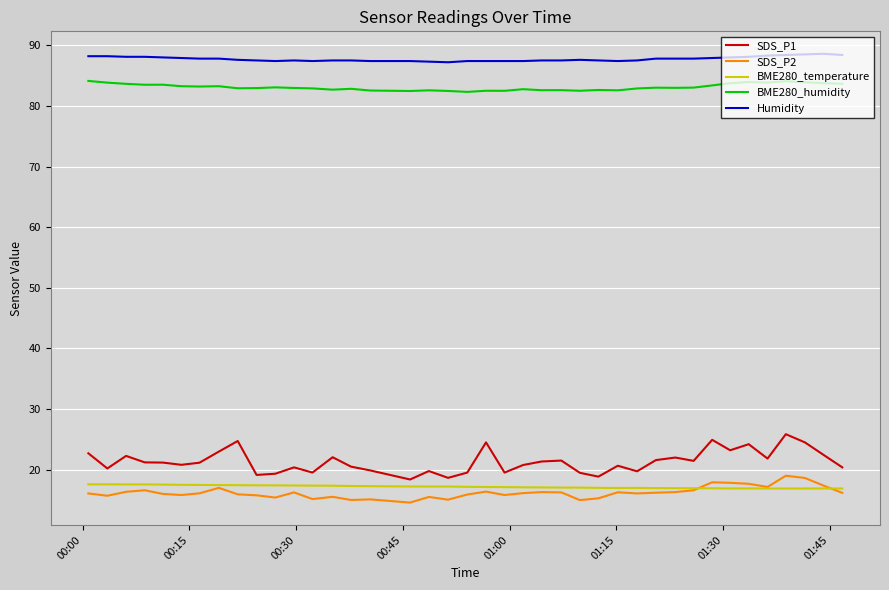

What is the lowest value of the BME280_temperature series?

16.9